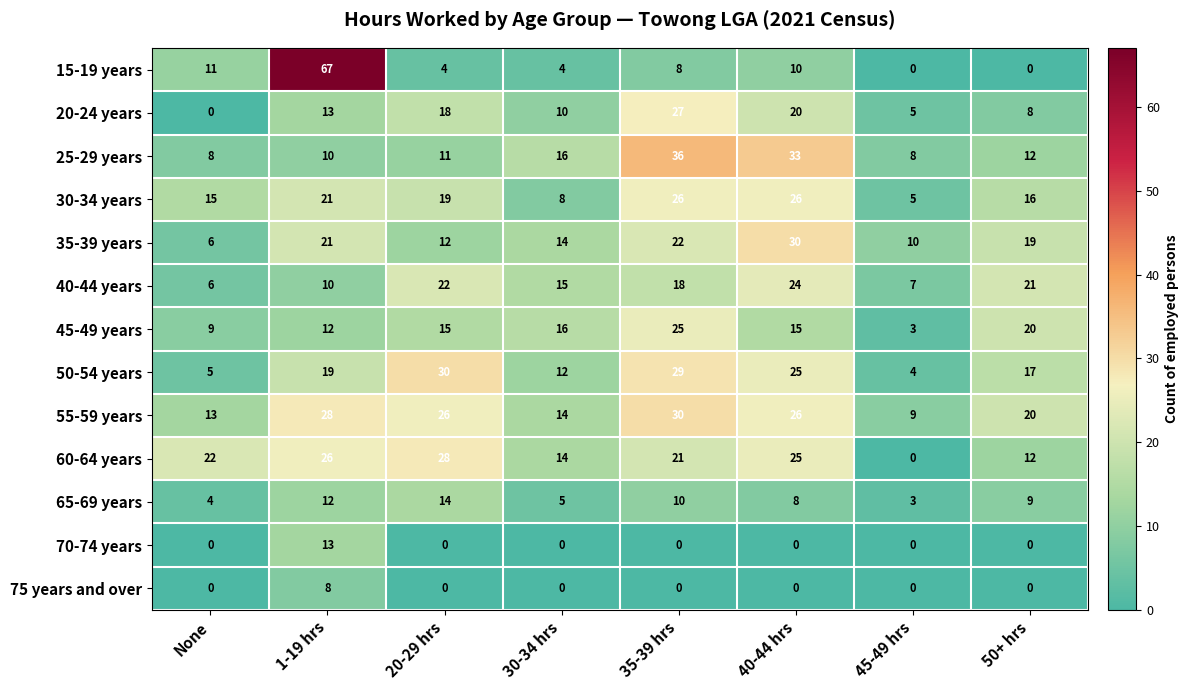

What is the average value of the 40-44 years series?

15